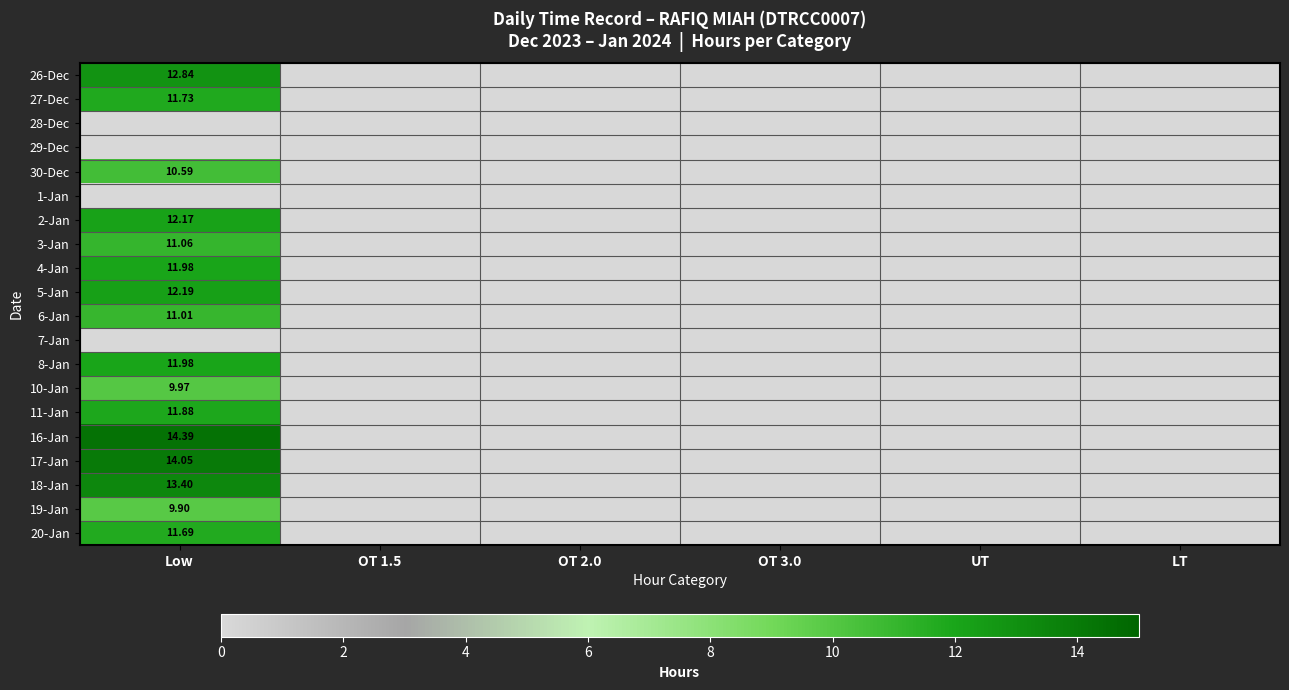

List the series in order of their peak value, lowest first.

28-Dec, 29-Dec, 1-Jan, 7-Jan, 19-Jan, 10-Jan, 30-Dec, 6-Jan, 3-Jan, 20-Jan, 27-Dec, 11-Jan, 4-Jan, 8-Jan, 2-Jan, 5-Jan, 26-Dec, 18-Jan, 17-Jan, 16-Jan